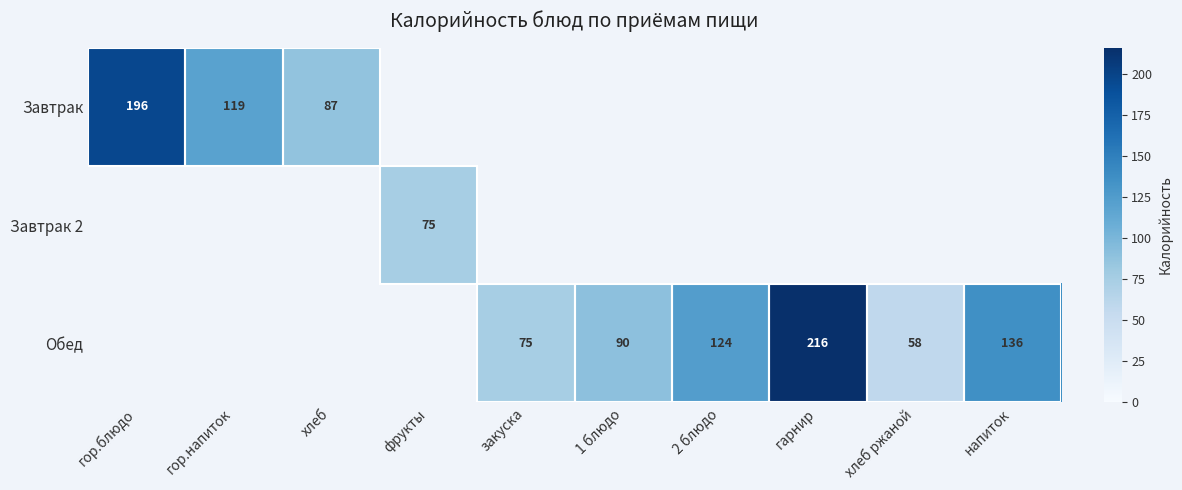

True or false: Обед has a value of 101 at хлеб ржаной.

False